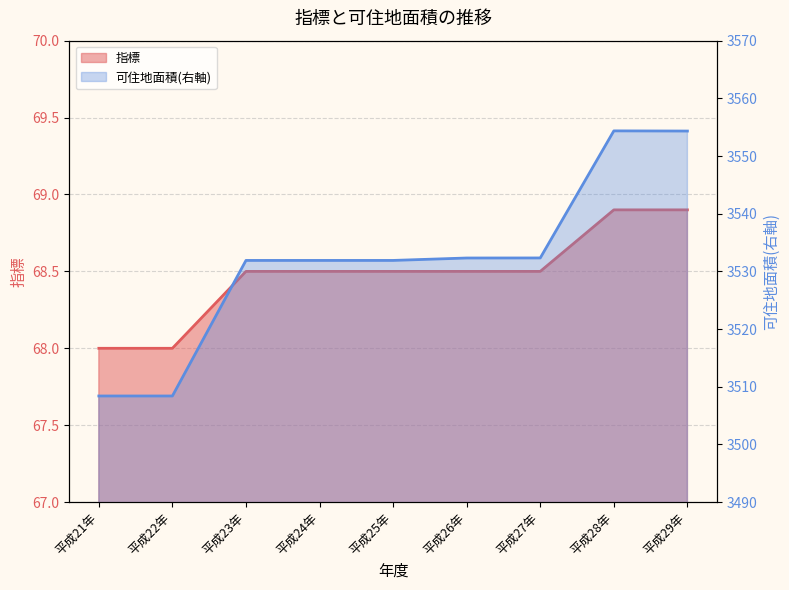

What is the spread (max minus min) of values at 平成22年?

3440.4